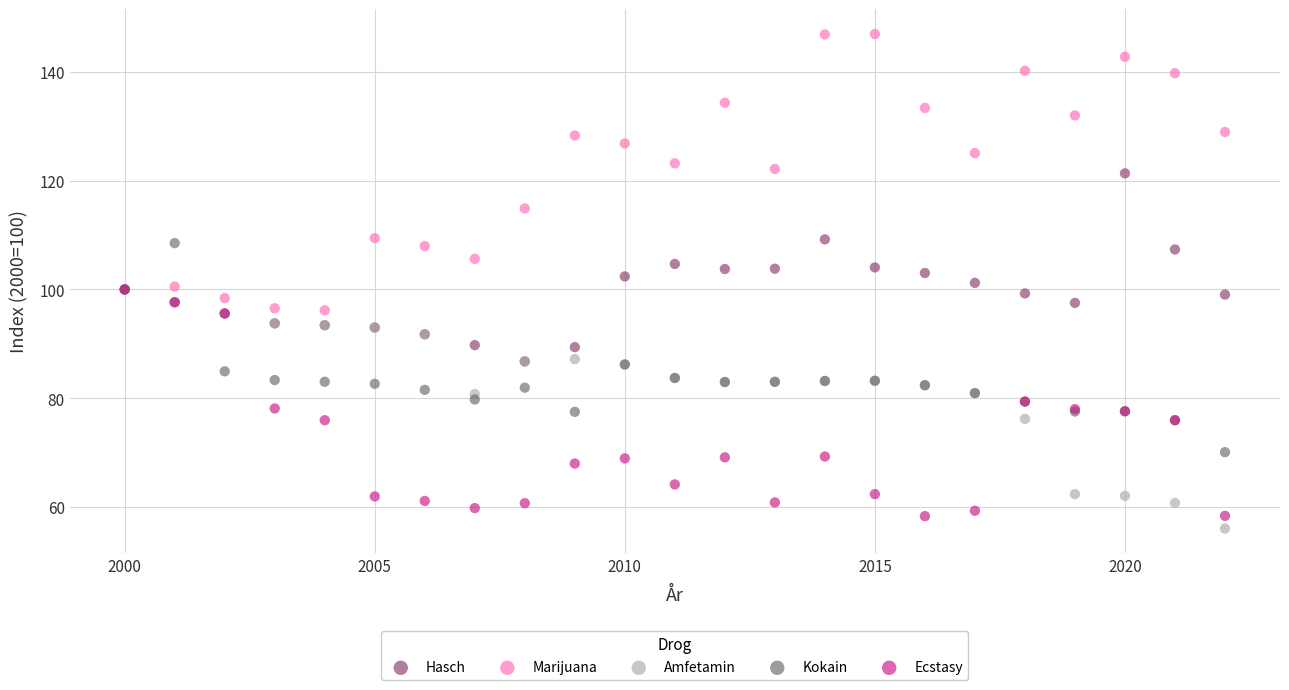

Which series has the largest Y range (max minus min)?

Marijuana